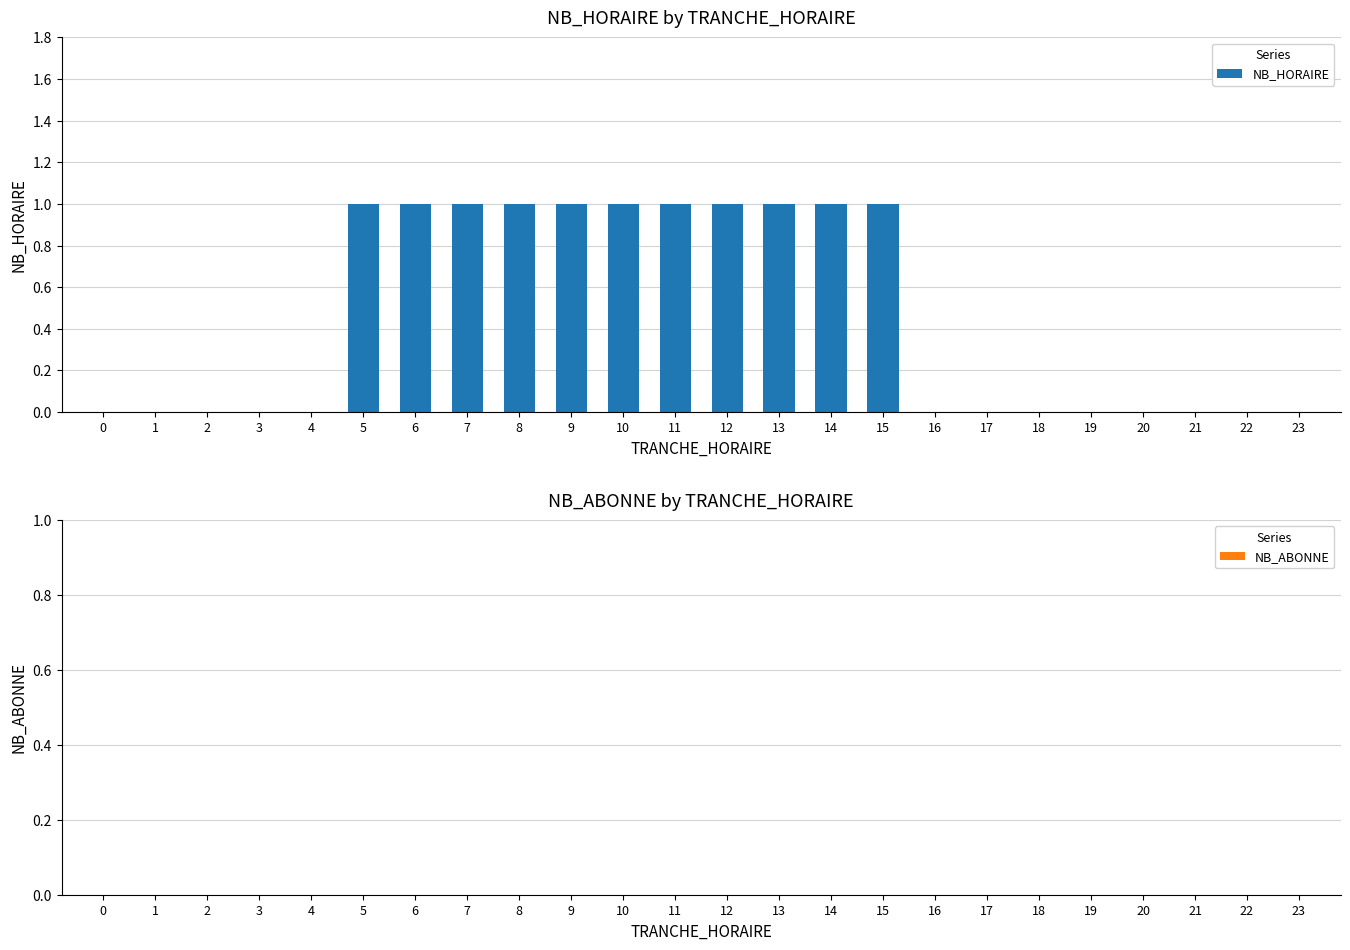

What is the ratio of the value at 6 to the value at 10?

1.0